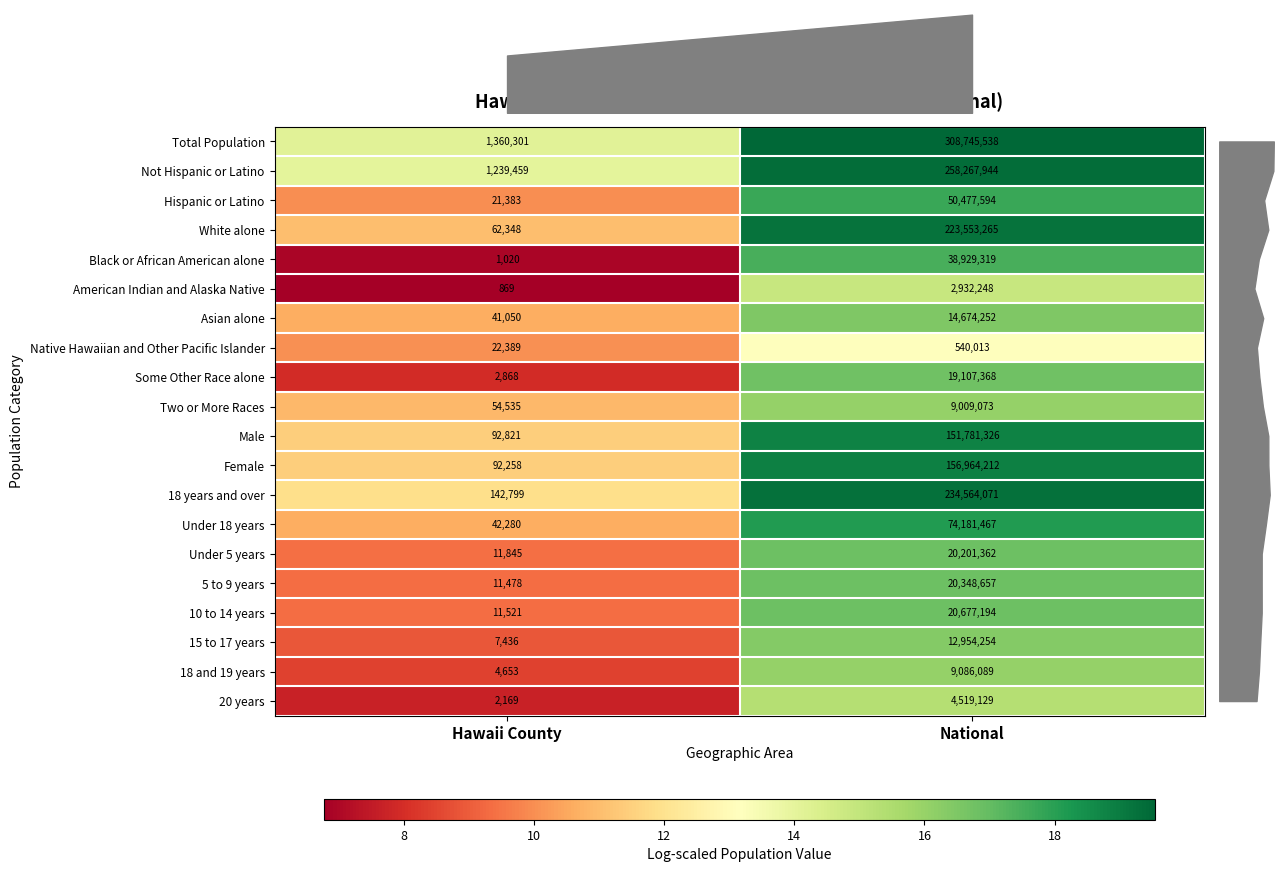

Read the White alone value at Hawaii County, to the nearest 50.

62350